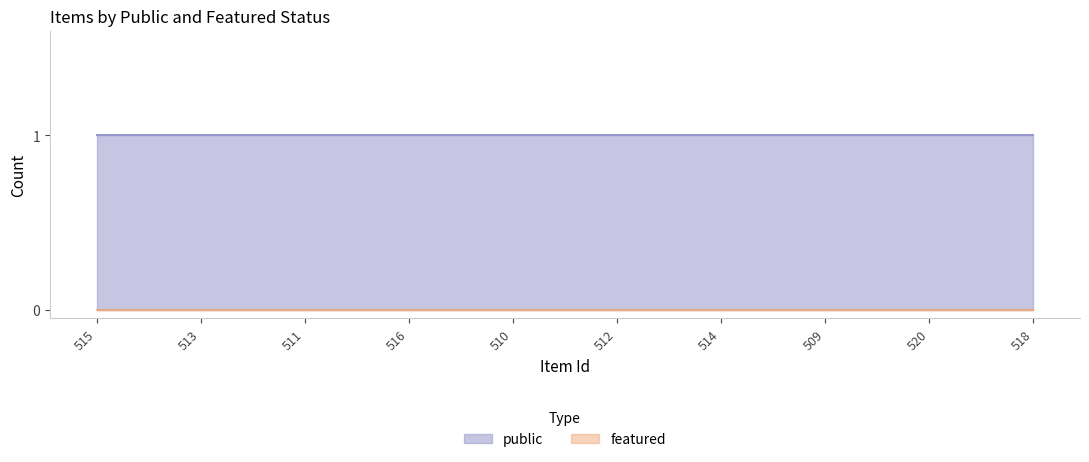

What is the sum of all public values?

10